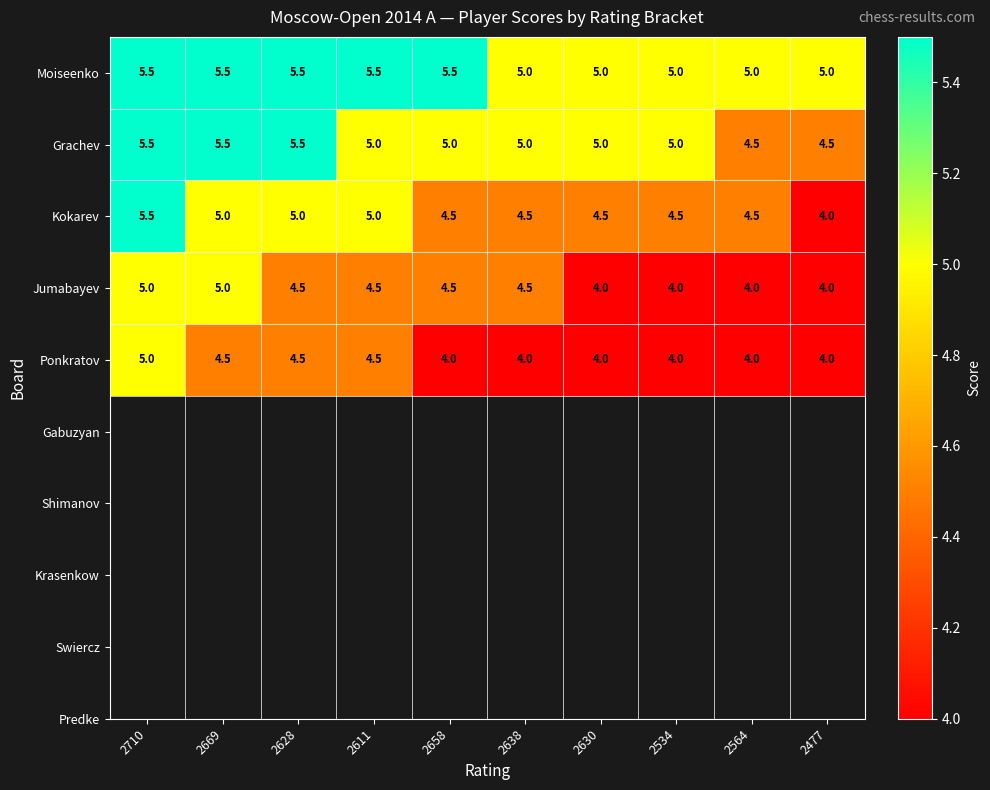

Rank the series by their average value, from lowest to highest.

Ponkratov, Jumabayev, Kokarev, Grachev, Moiseenko